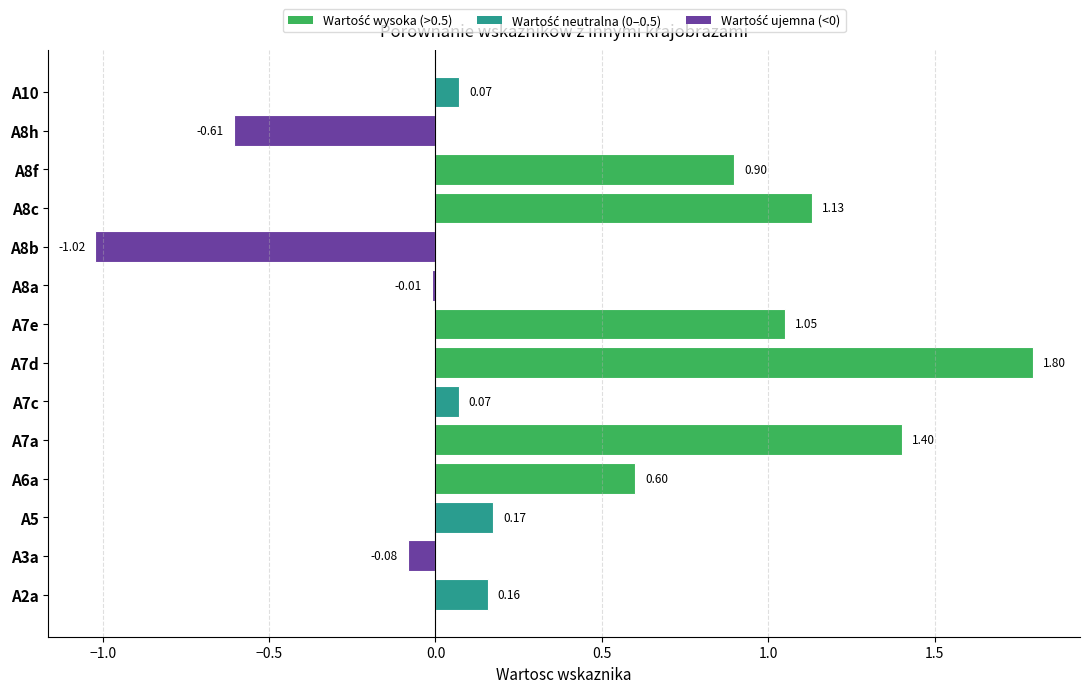

What is the sum of all values?

5.6